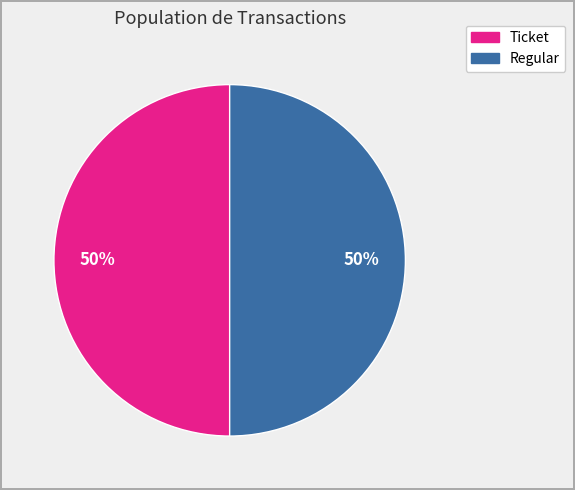

True or false: Regular accounts for 40% of the total.

False